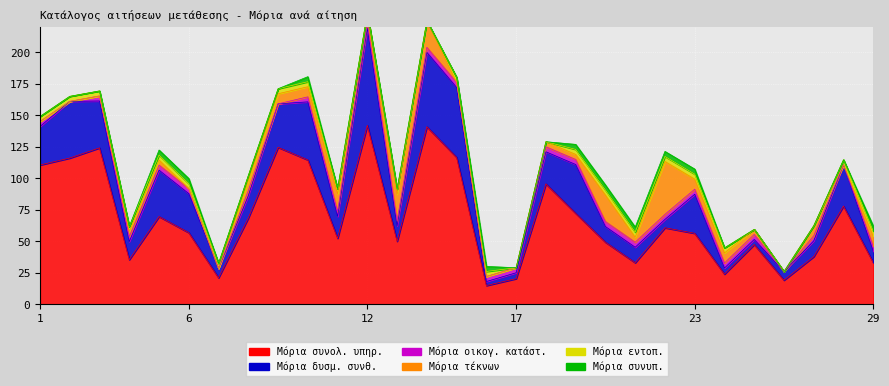

How many lines are shown in the chart?

6